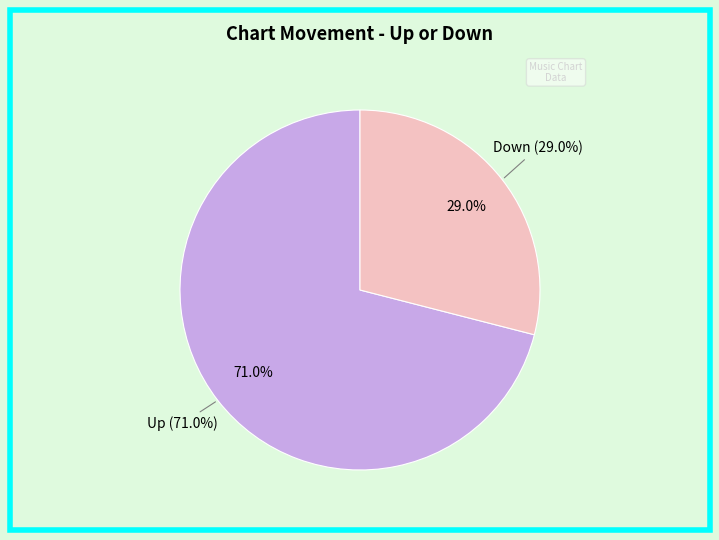

How many segments does this pie chart have?

2